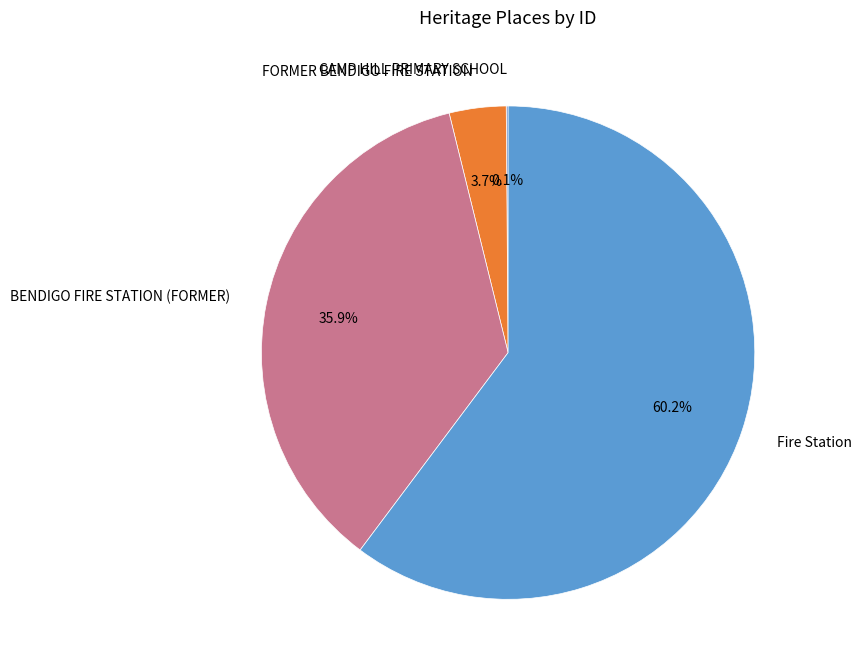

To the nearest percent, what is the difference between the largest and smallest slice percentages?

60%